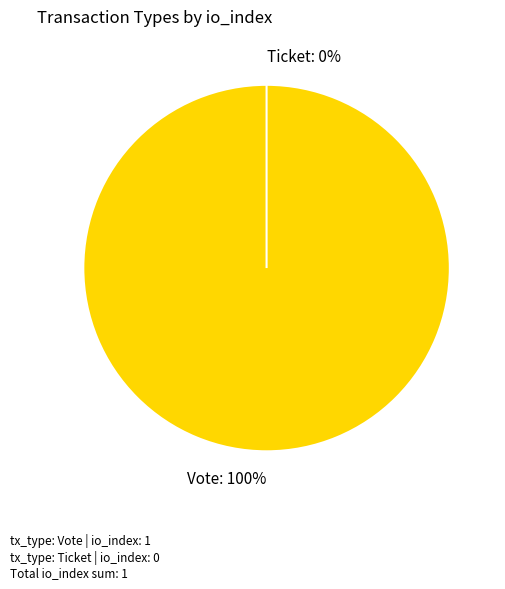

Is Ticket the majority of the pie?

No